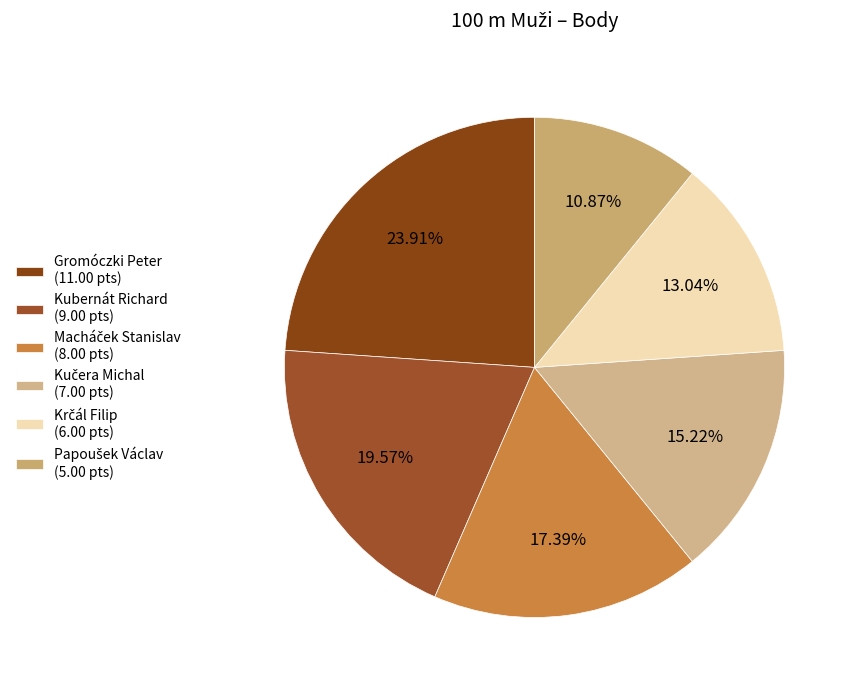

To the nearest percent, what is the combined percentage of Macháček Stanislav and Papoušek Václav?

28%